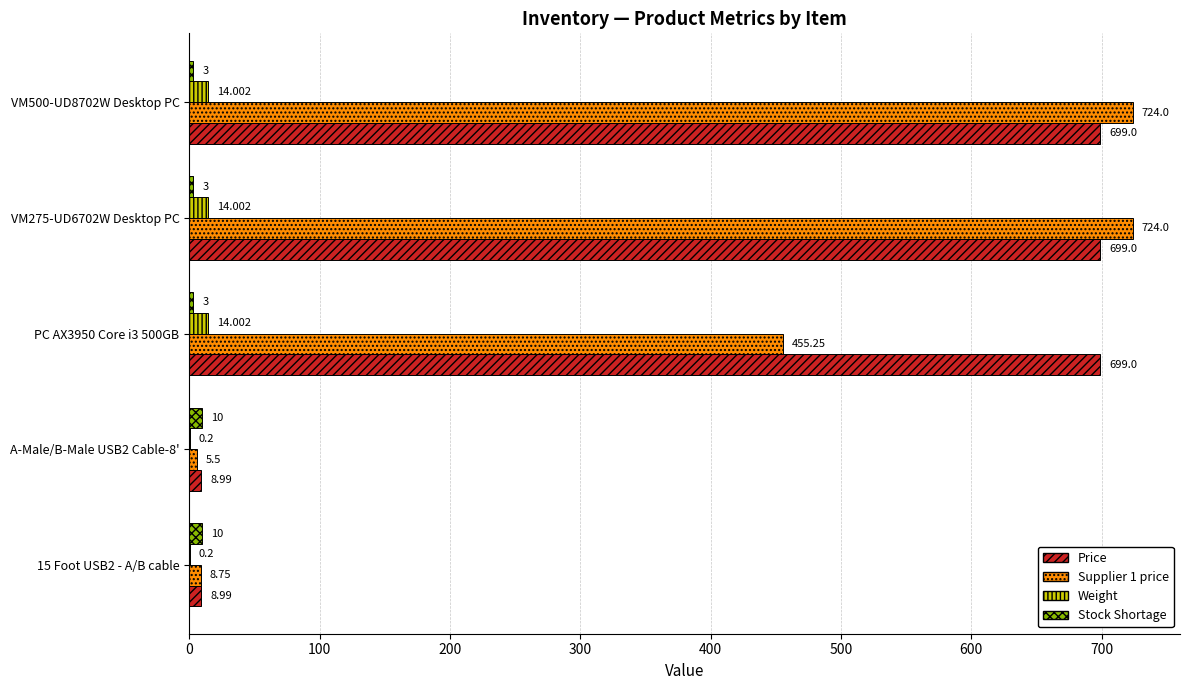

Is the value of Supplier 1 price at VM500-UD8702W Desktop PC greater than the value of Price at 15 Foot USB2 - A/B cable?

Yes